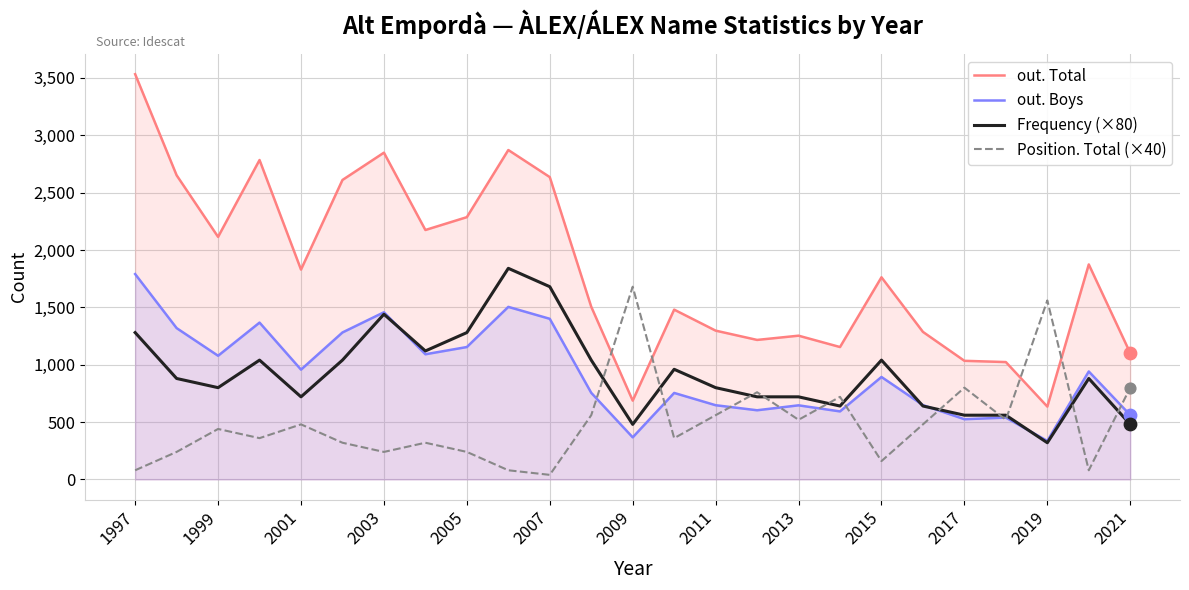

Which series reaches the minimum Y coordinate?

Position. Total (×40)